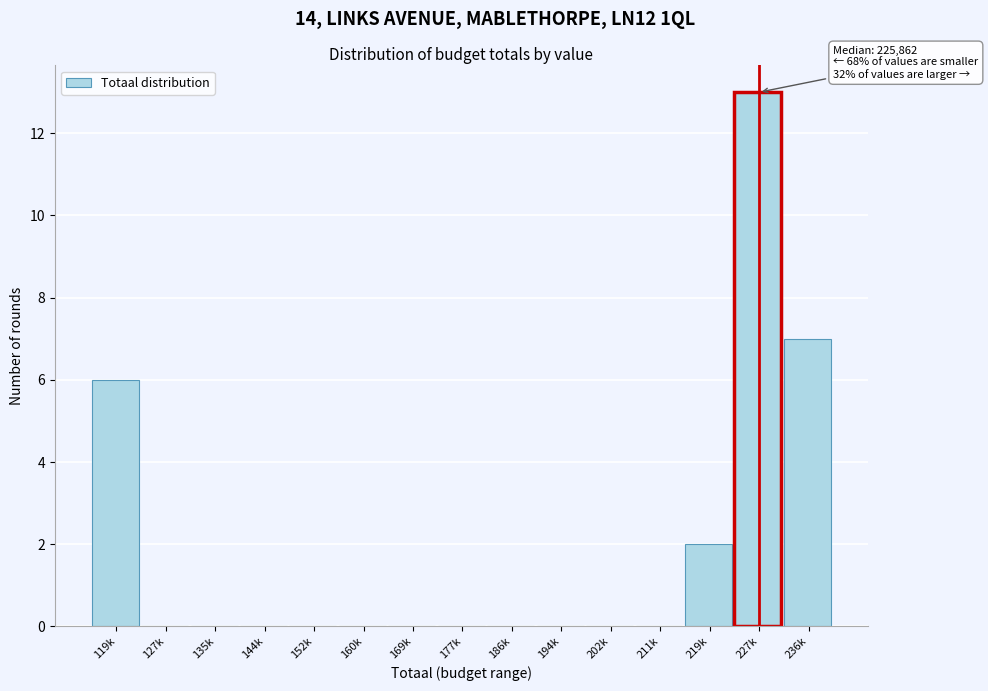

Reading left to right, list all the values displayed in this chart.

119k=6	127k=0	135k=0	144k=0	152k=0	160k=0	169k=0	177k=0	186k=0	194k=0	202k=0	211k=0	219k=2	227k=13	236k=7